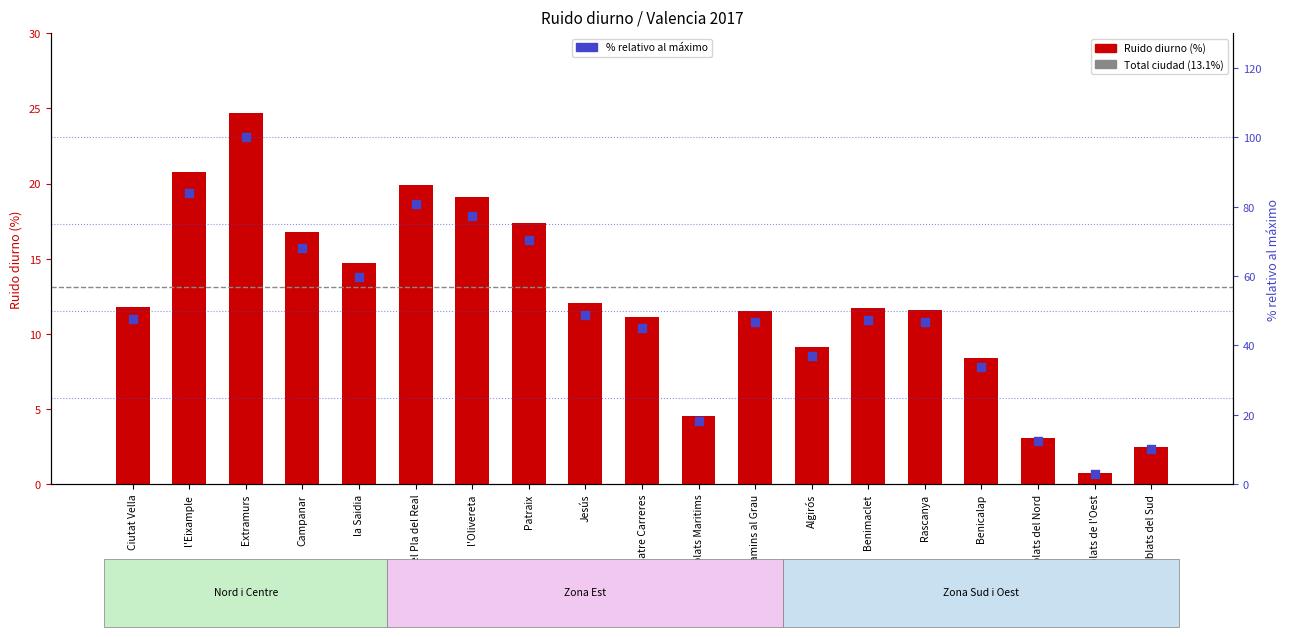

Approximately how many times larger is the value at Patraix compared to Extramurs?

0.7